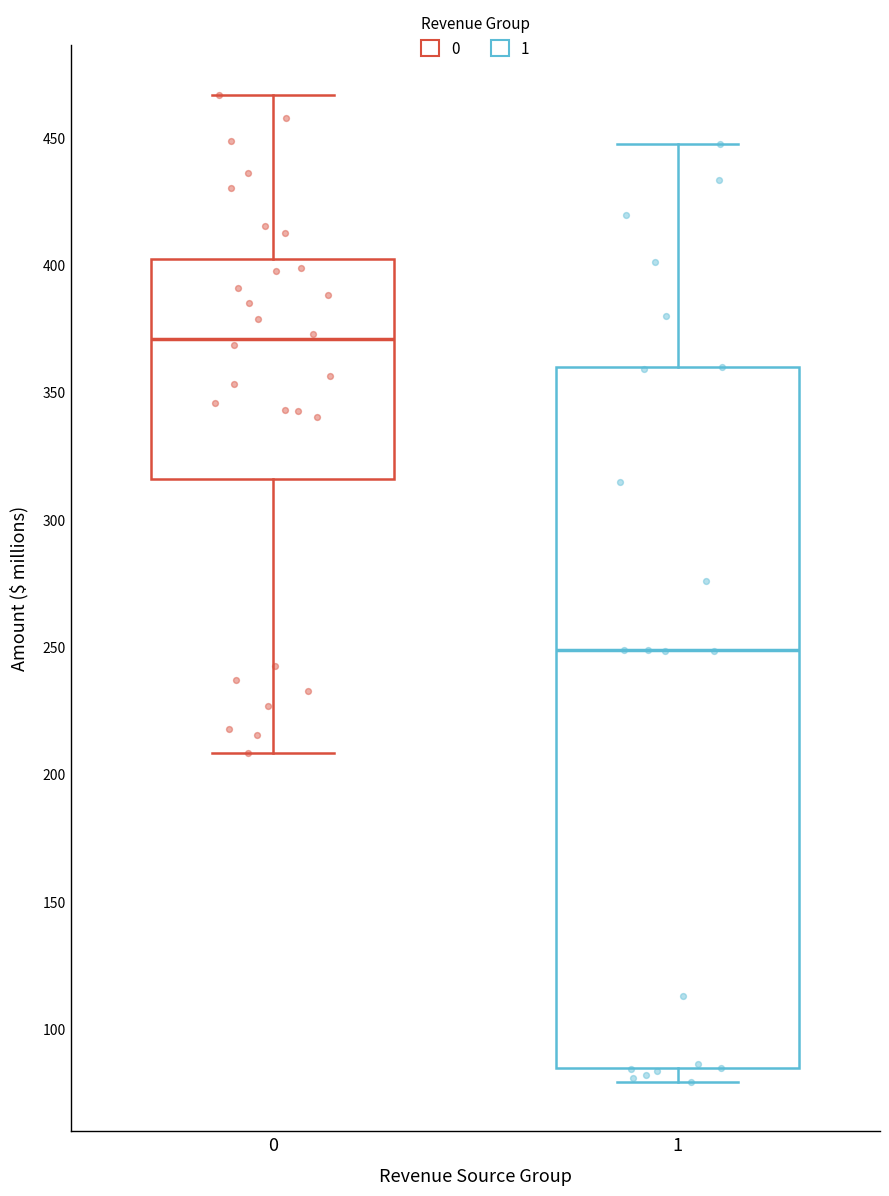

Where does the upper whisker of the box at x = 1 end on the y-axis? The values are not printed on the chart, so give them approximately, as read against the axis.

445